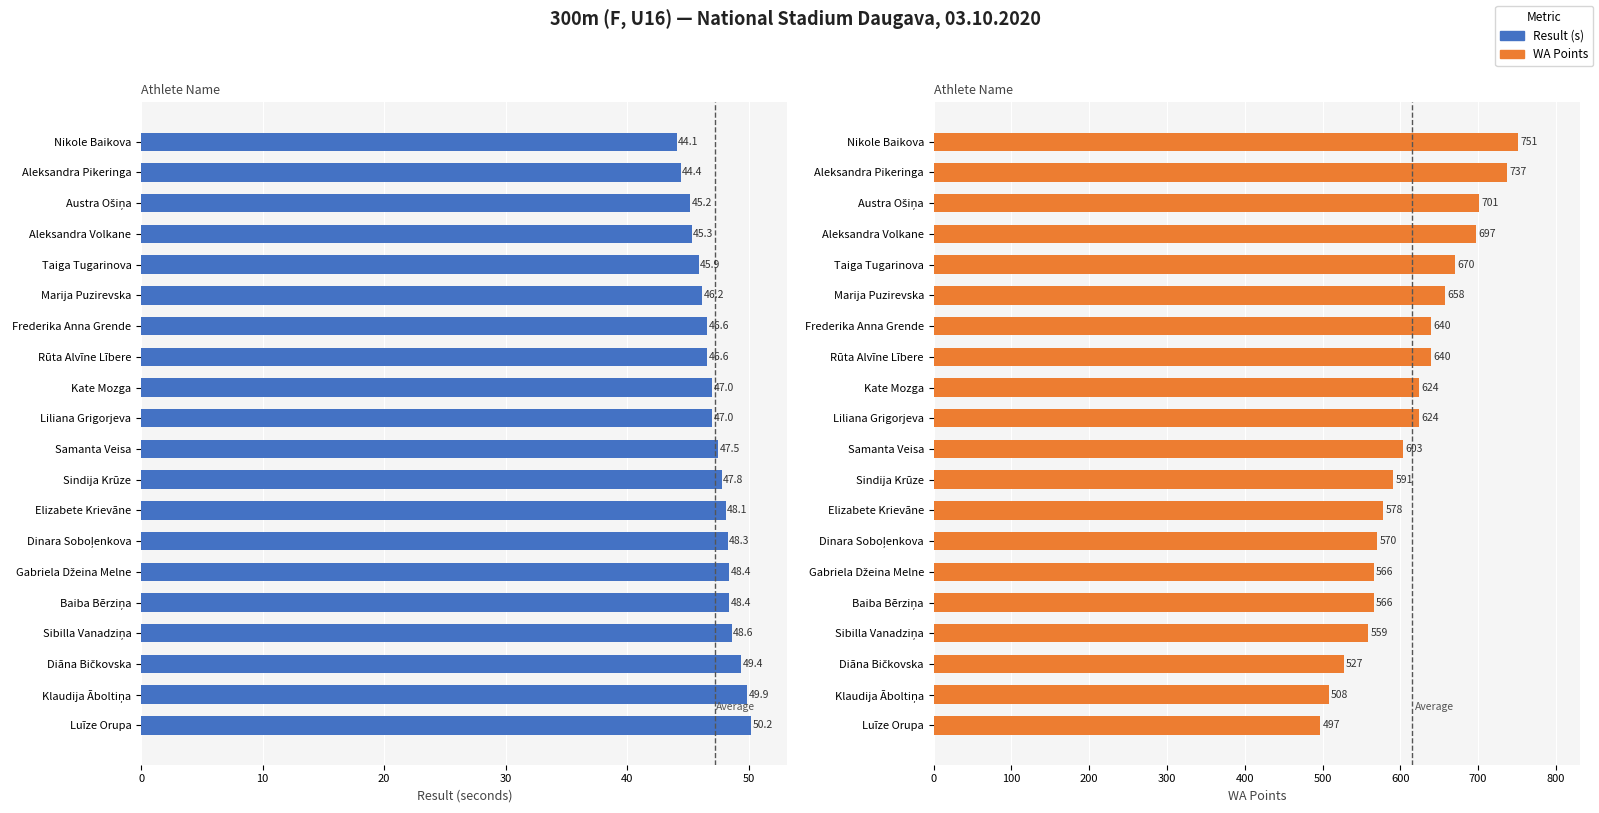

How many distinct data groups are displayed?

2